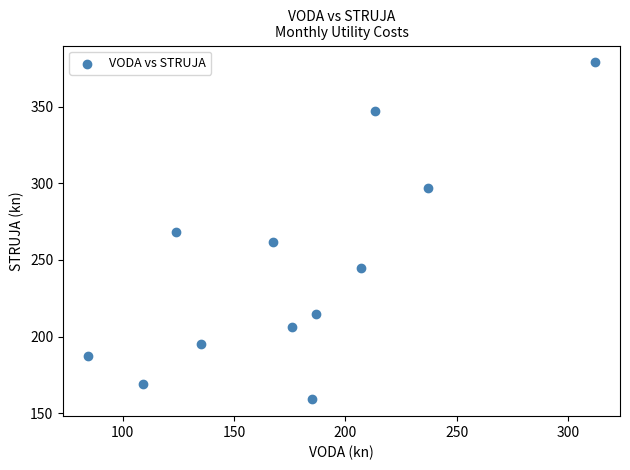

What is the average X value?

178.1